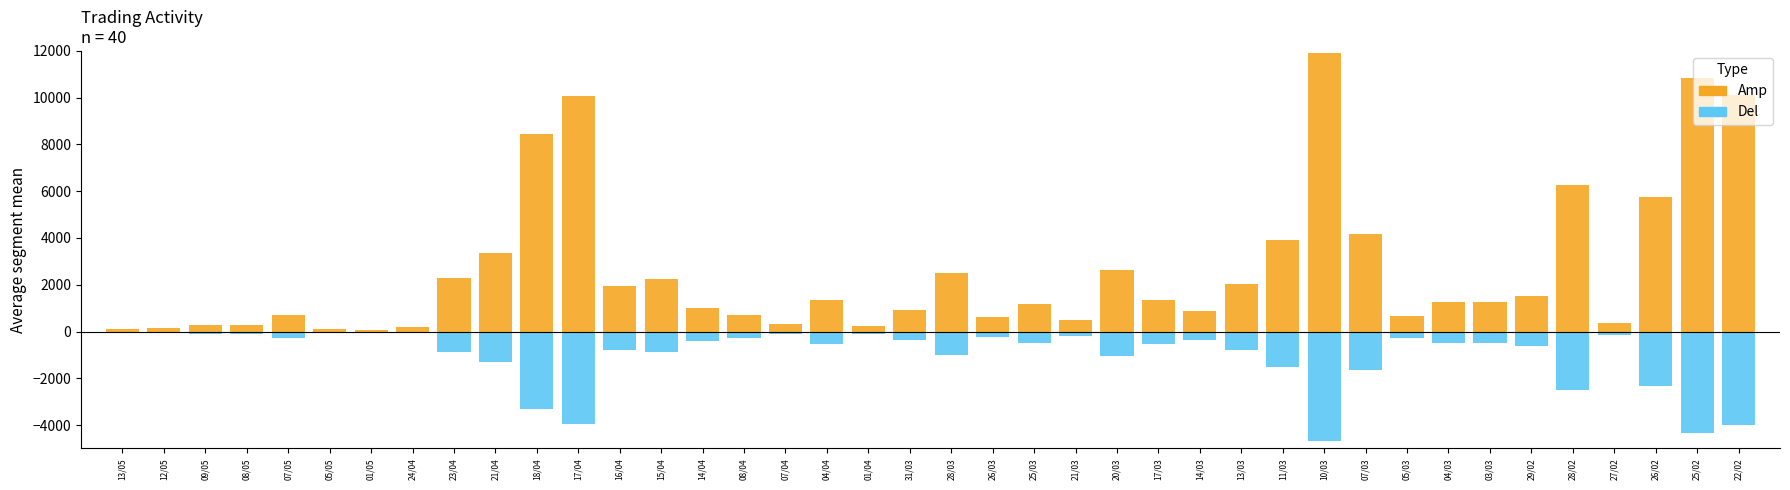

Is the value of Amp at 18/04 greater than the value of Del at 01/05?

Yes